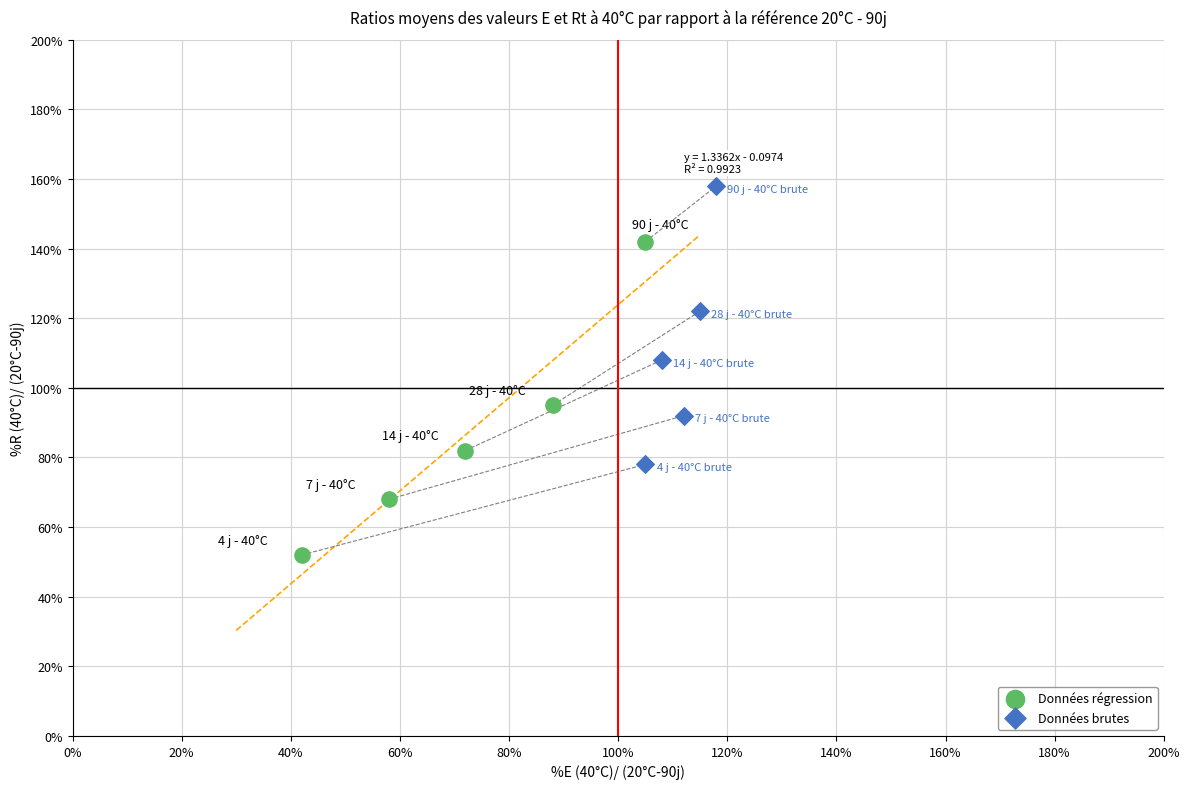

Which series reaches the maximum Y coordinate?

Données brutes